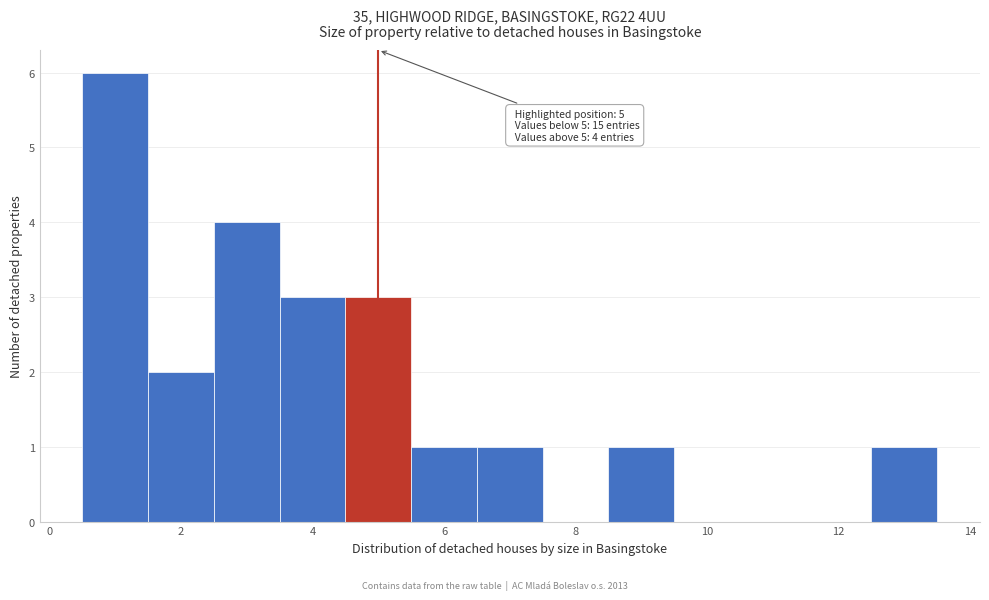

Which range on the x-axis has the tallest bar?

0.5 to 1.5